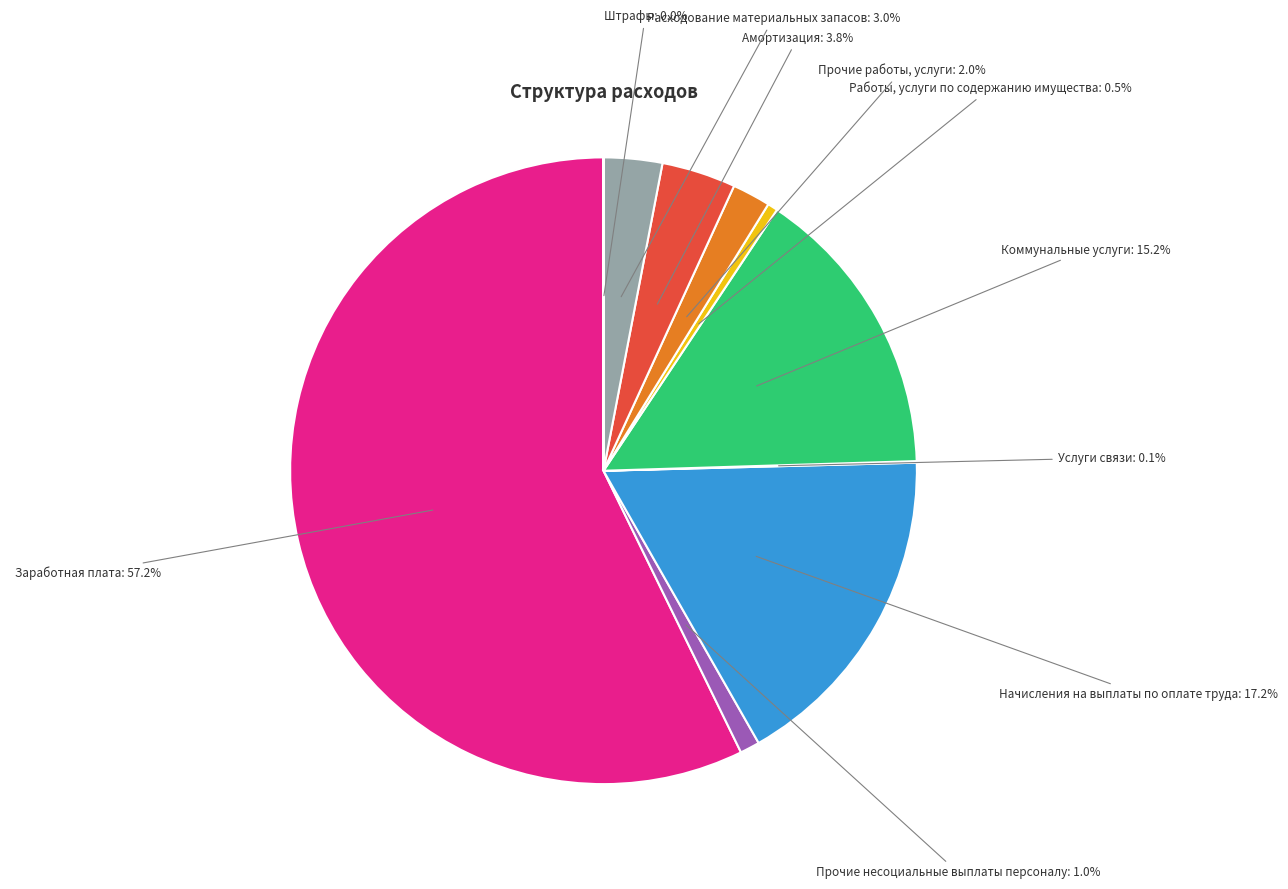

Is it true that Коммунальные услуги is 1% of the pie?

False